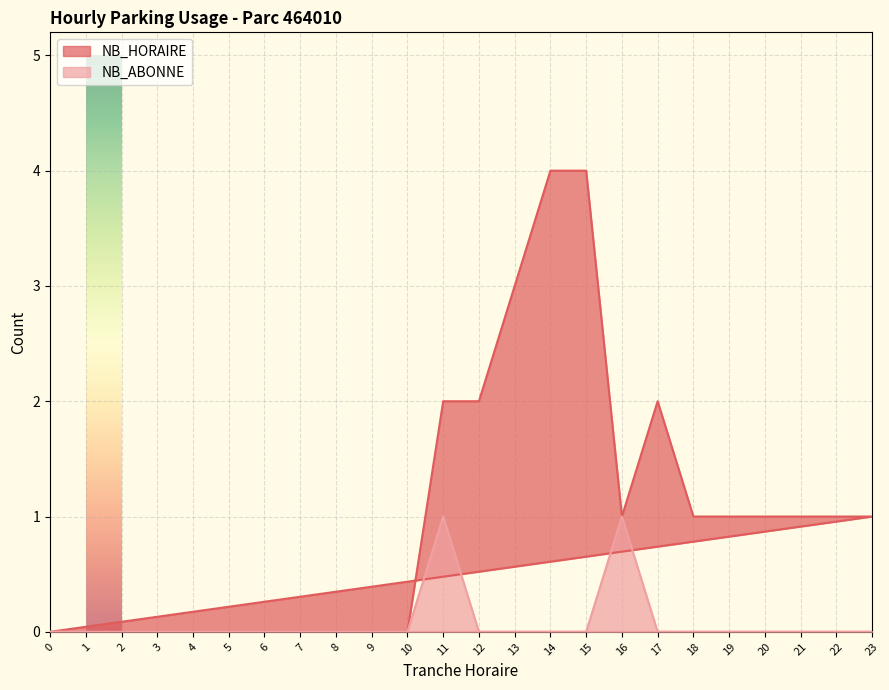

At which label does NB_HORAIRE reach its peak?

14